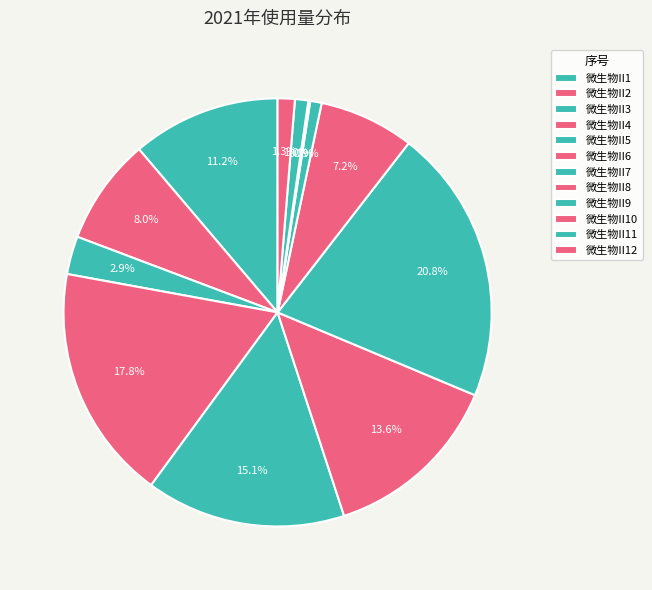

To the nearest percent, what portion does 微生物II8 represent?

7%